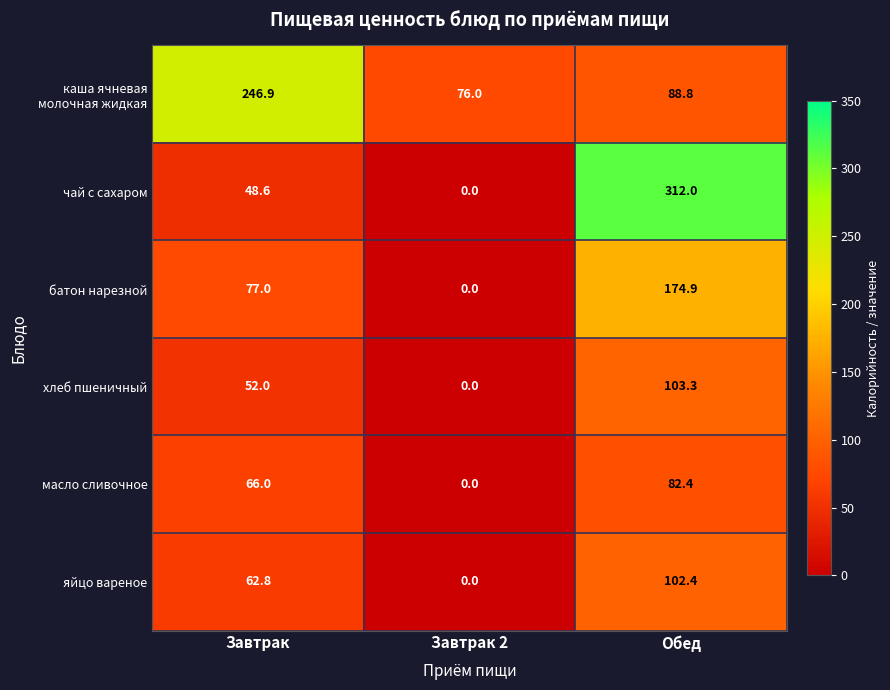

Read the хлеб пшеничный value at Обед.

103.3